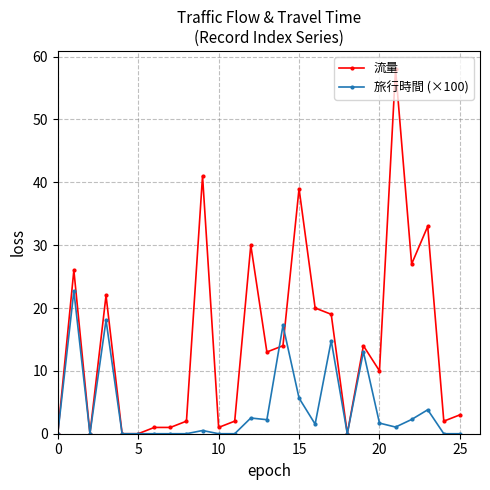

Does the chart display data point markers on the line(s)?

Yes